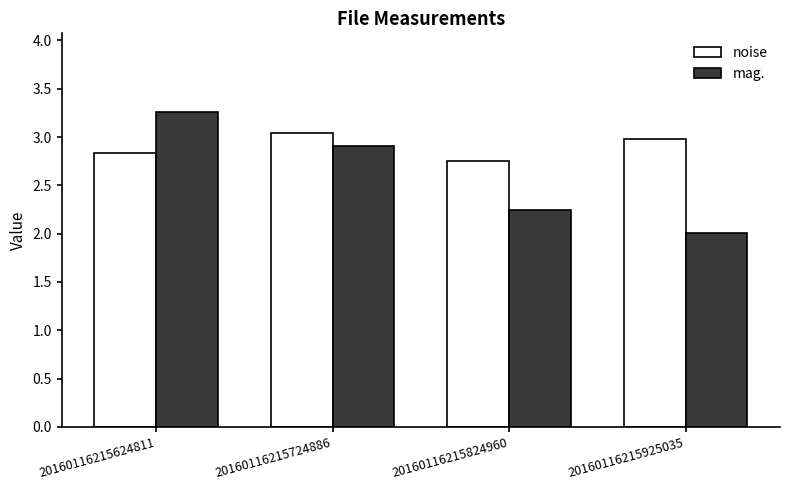

True or false: mag. has a value of 2.0 at 20160116215624811.

False